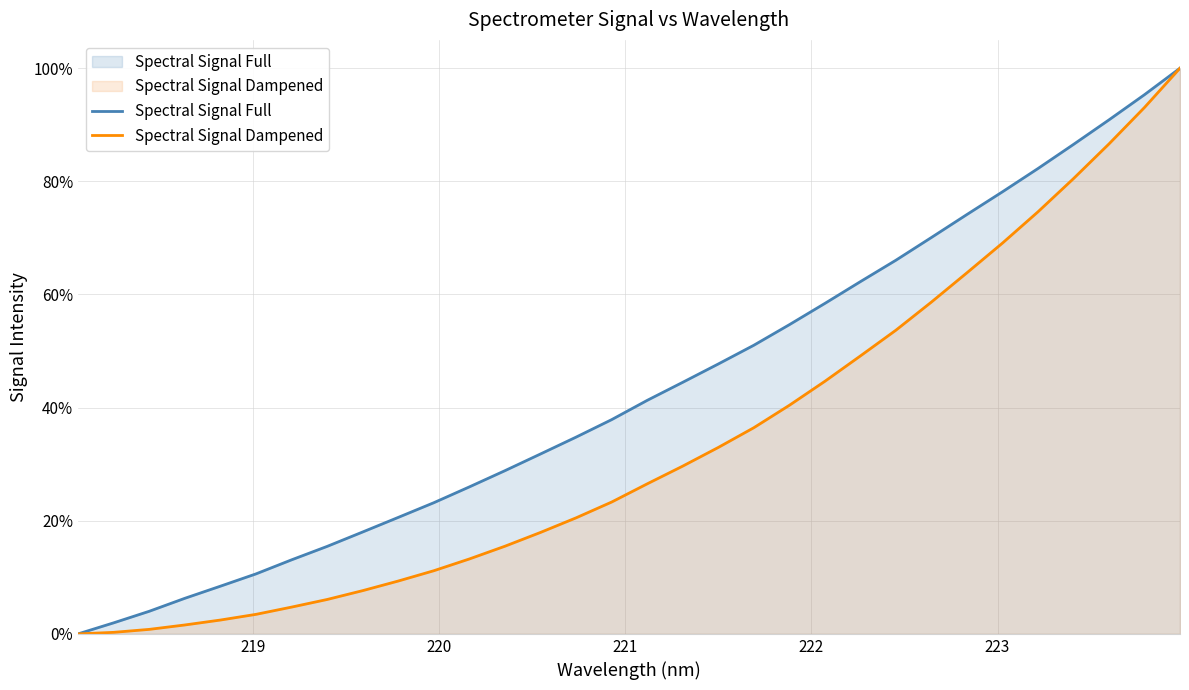

Is it true that the value at 221.4993 is 0.5?

True